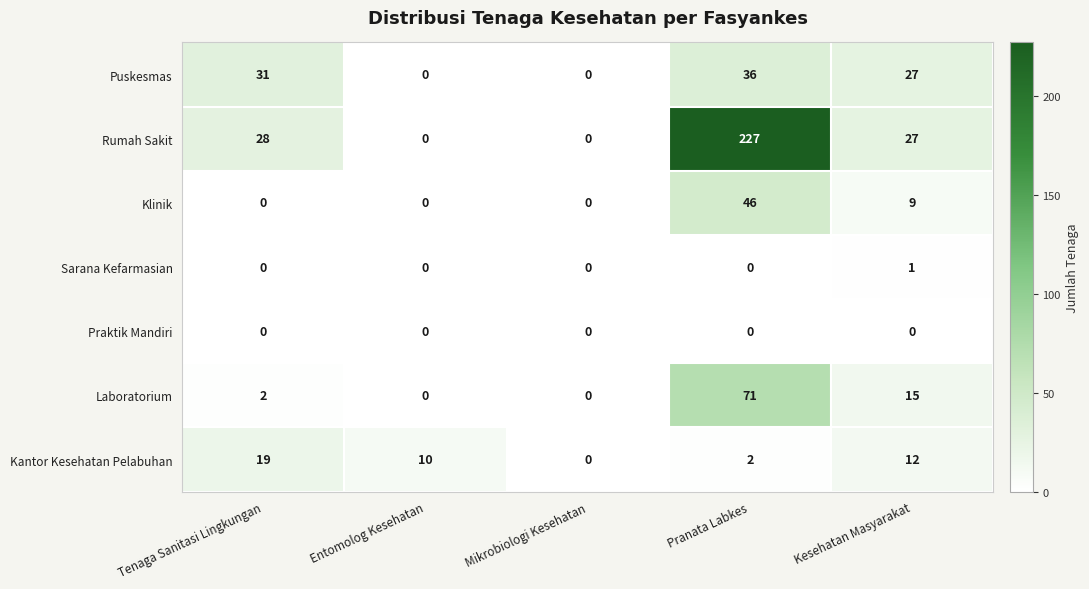

What is the spread (max minus min) of values at Pranata Labkes?

227